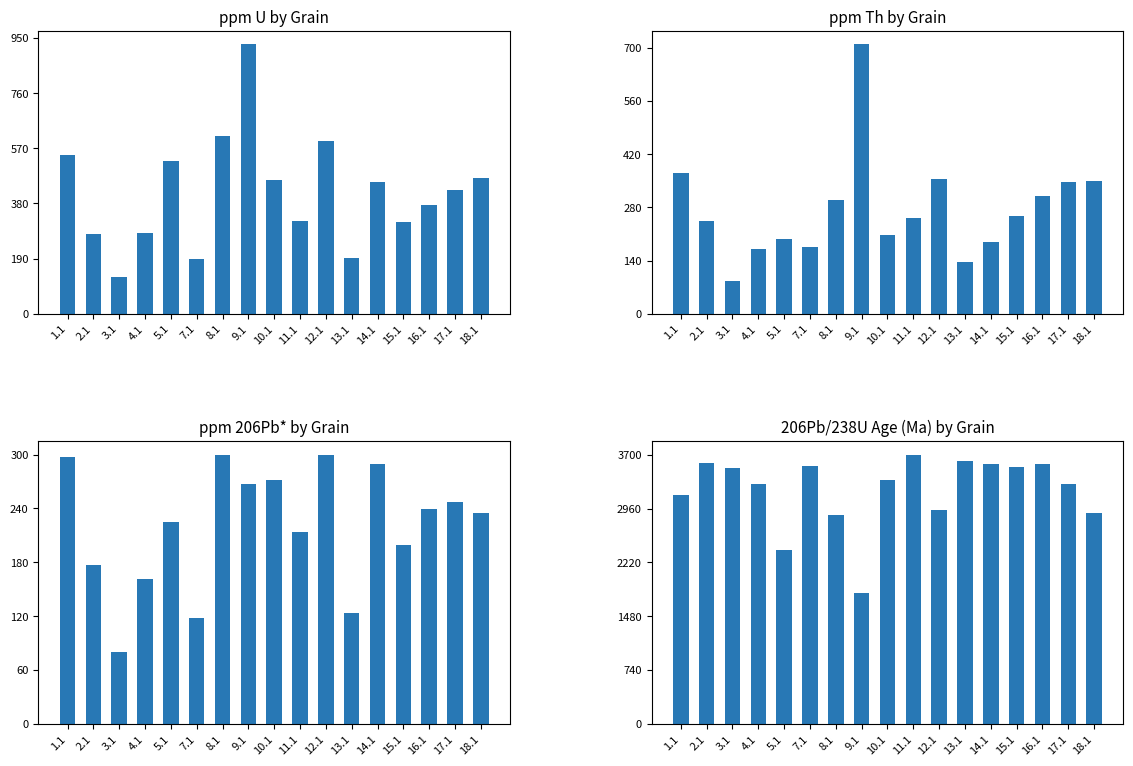

Are the bars grouped side by side (vs. stacked)?

Yes